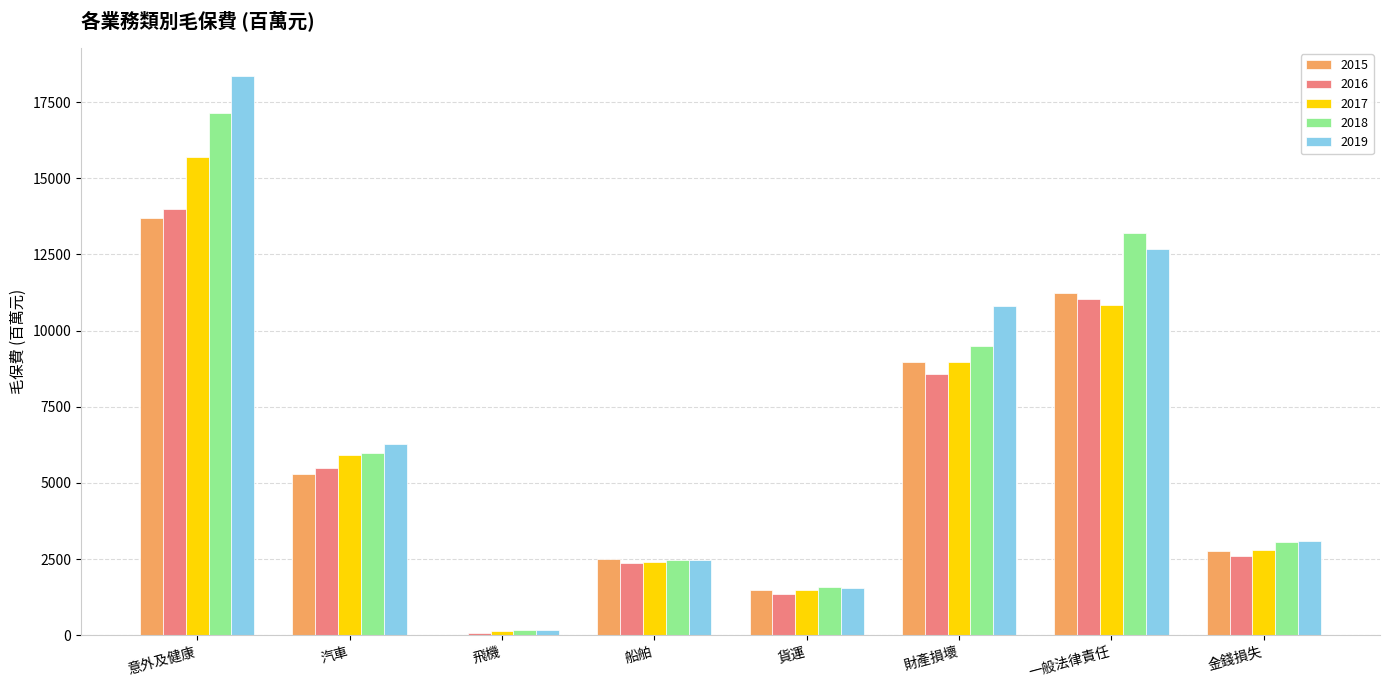

Which category has the highest value across all series?

意外及健康